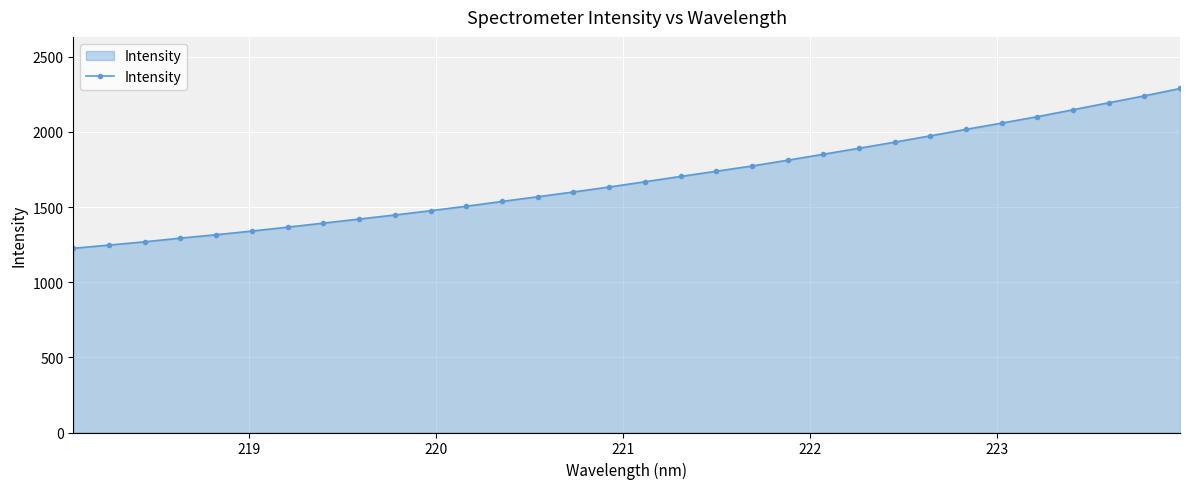

Count the number of categories in the chart.

32